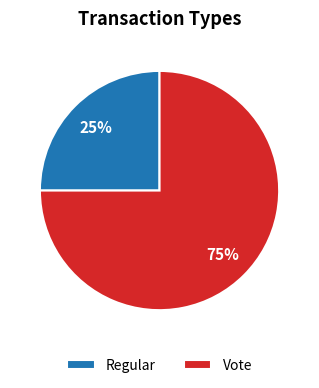

Is it true that Regular is 25% of the pie?

True